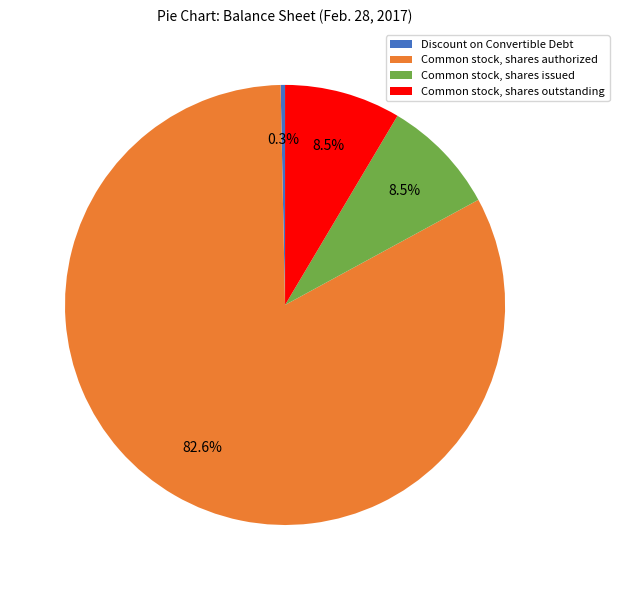

The Common stock, shares outstanding slice represents 23% of the pie. True or false?

False